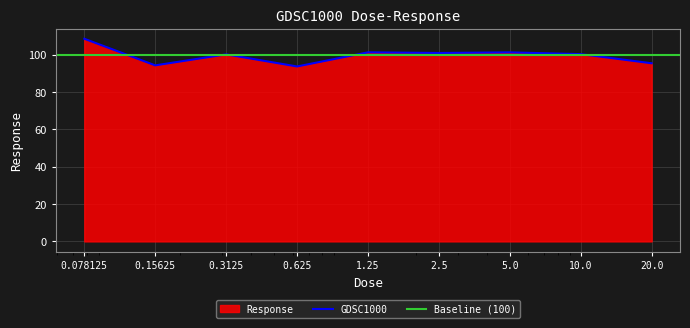

What is the label of the 4th point from the left?

0.625